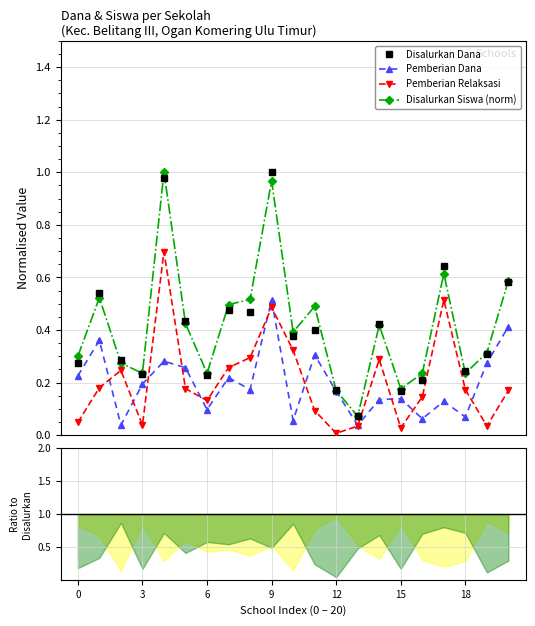

Which series has the largest range (max minus min)?

Disalurkan Siswa (norm)